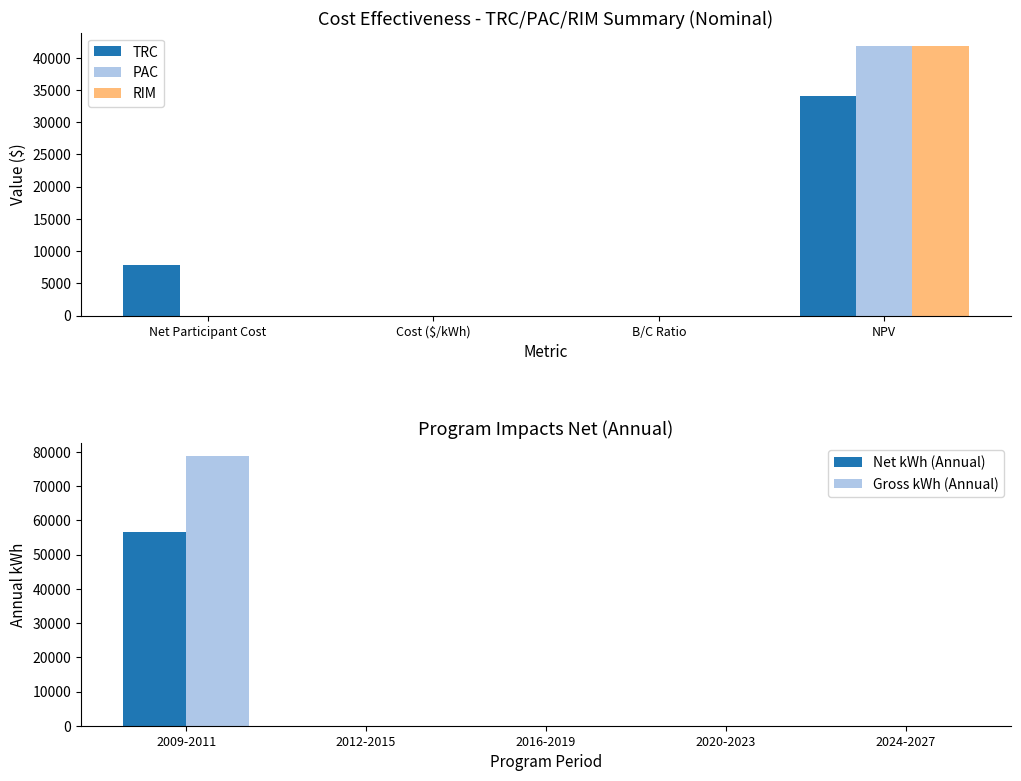

How many data points in RIM are above 0?

1